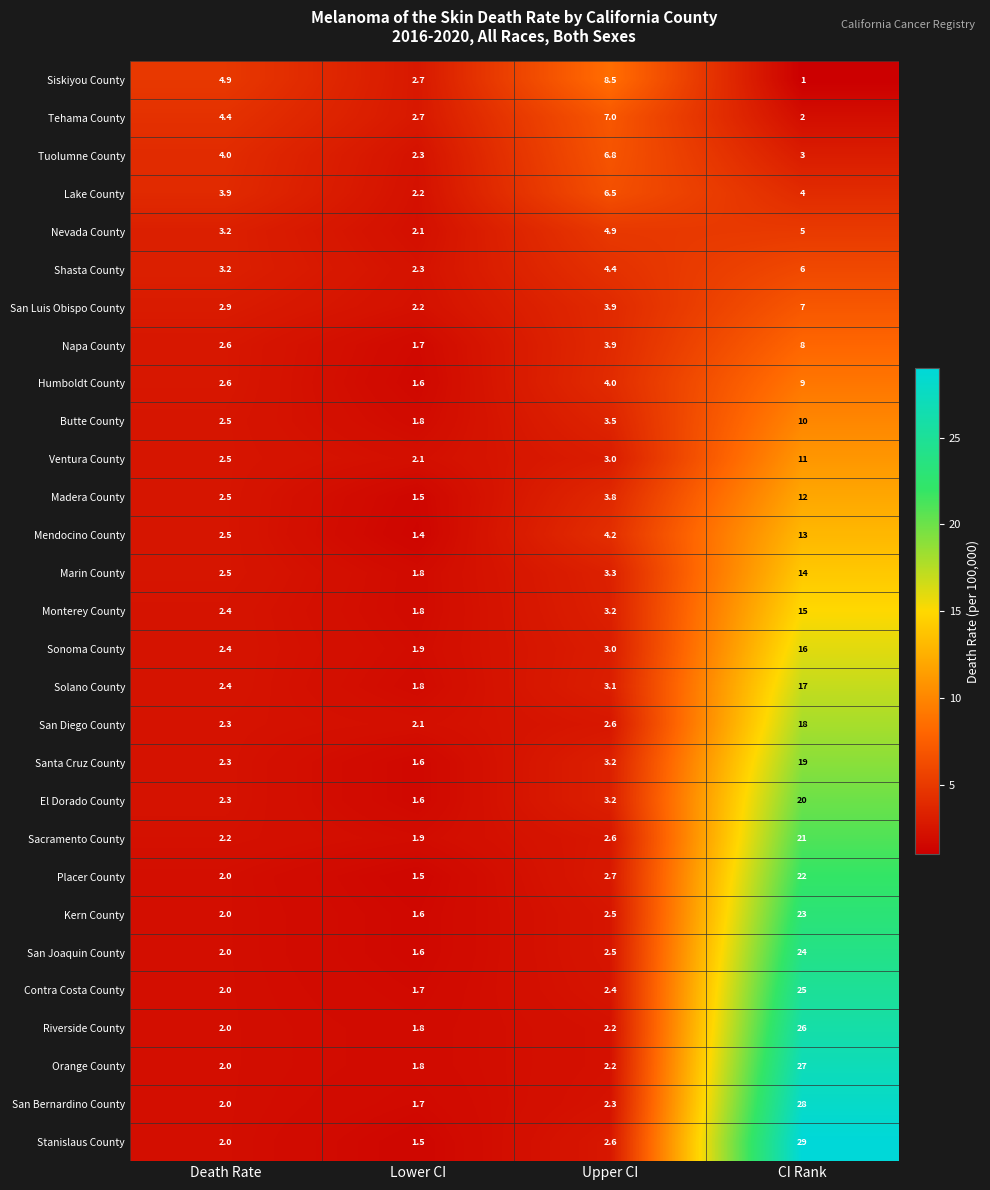

What is the difference between the Kern County values at Lower CI and Upper CI?

0.9